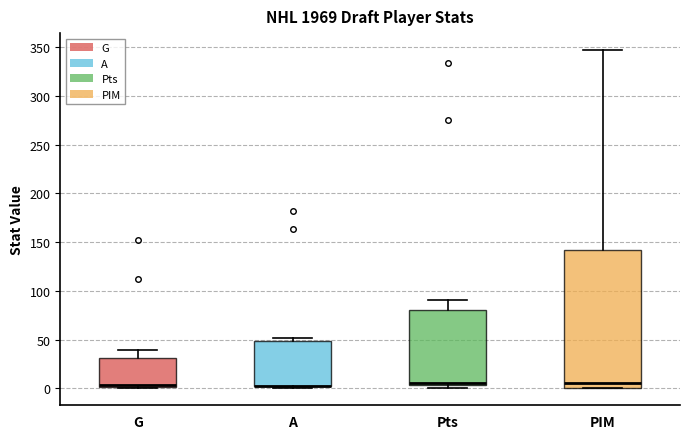

Reading left to right, transcribe this box plot: for each box, give where its median line is, the range the box spans, and where its two whiskers end, as read against the y-axis. The values are not printed on the chart, so give them approximately, as read against the axis.

G: median 5, box 0 to 30, whiskers 0 to 40
A: median 0 (drawn on the box's lower edge), box 0 to 50, whiskers 0 (just below the box's lower edge) to 50 (just above the box's upper edge)
Pts: median 5 (just above the box's lower edge), box 5 to 80, whiskers 0 to 90
PIM: median 5, box 0 to 140, whiskers 0 to 345